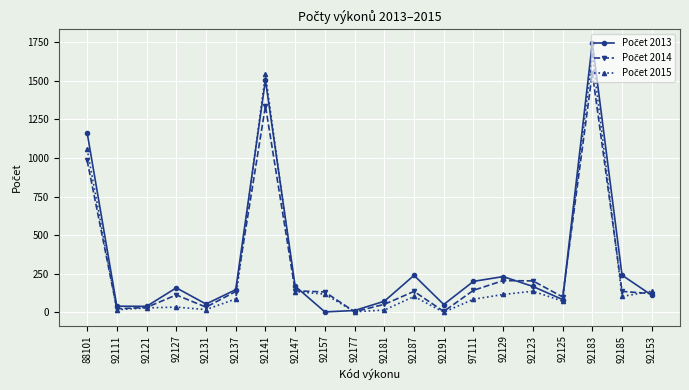

What is the greatest value displayed?

1746